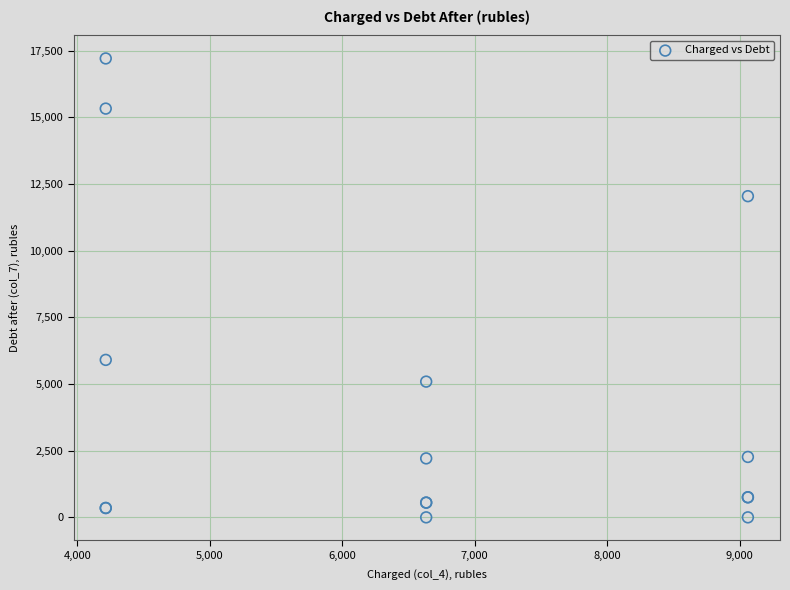

What Y value in the scatter plot is closest to 8604?

5904.9